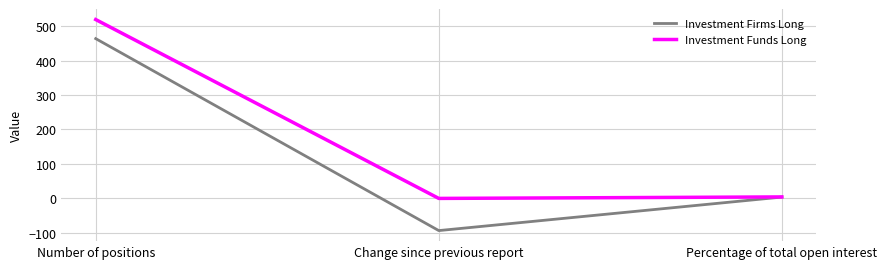

How many series are shown in this chart?

2